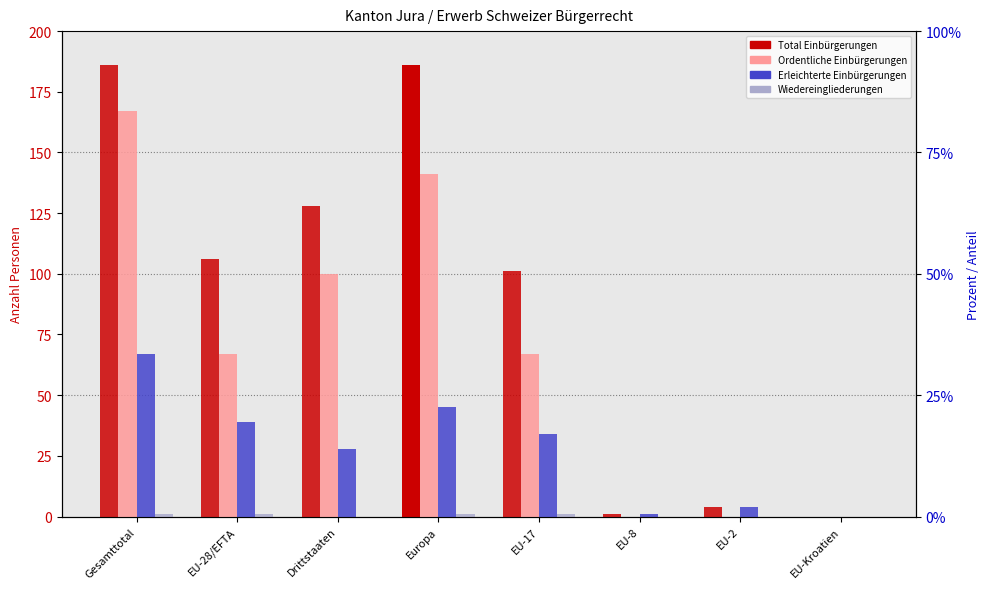

Is it true that Ordentliche Einbürgerungen equals 167 at Gesamttotal?

True